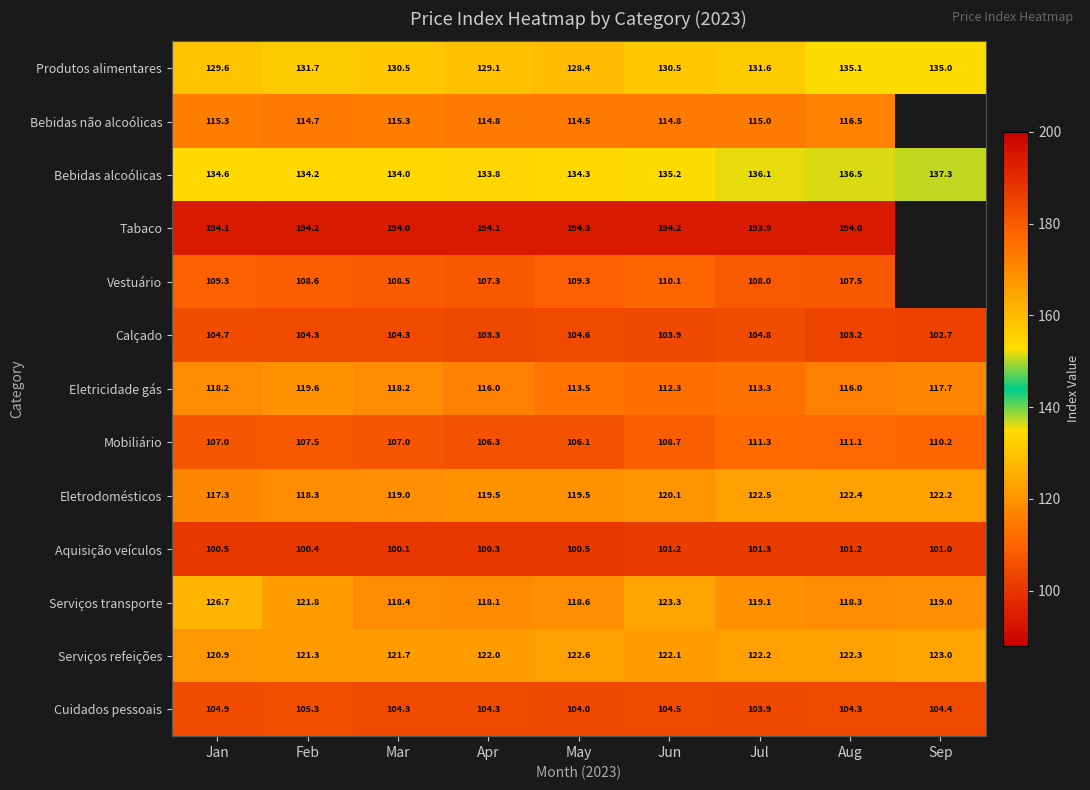

True or false: Eletrodomésticos has a value of 119.0 at Mar.

True